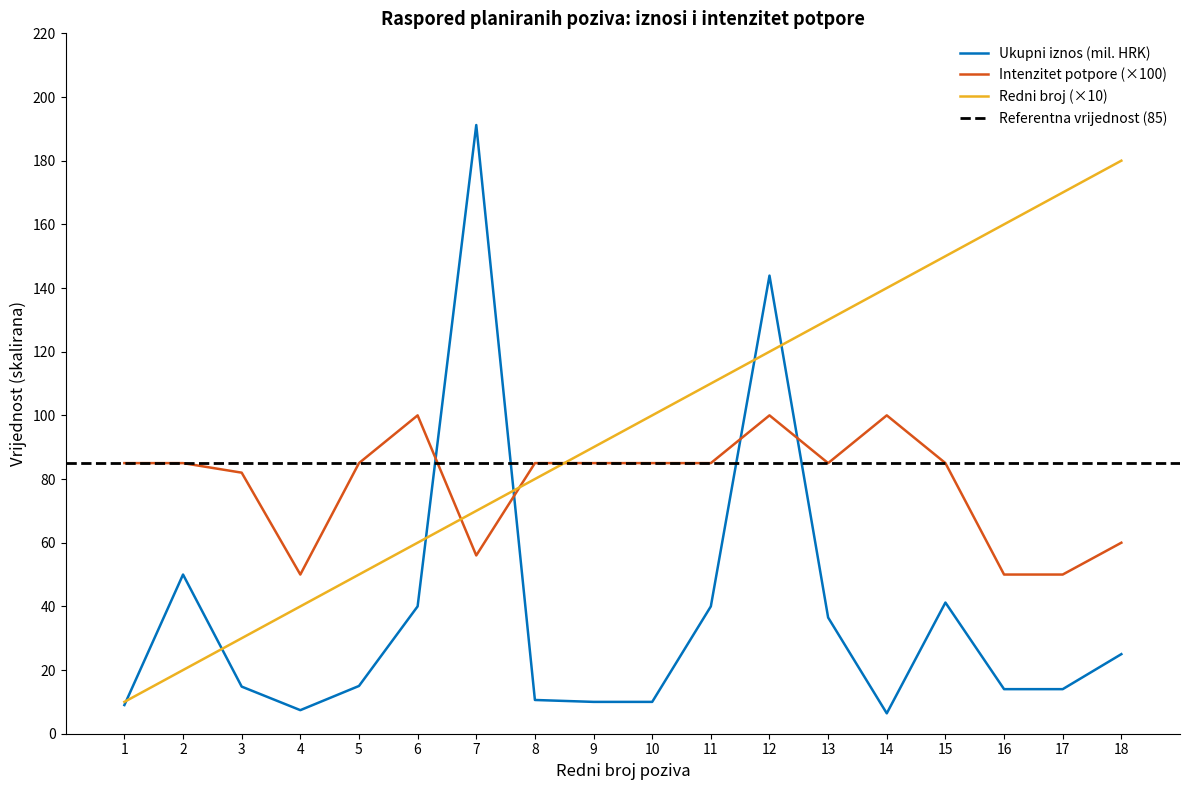

Where do Intenzitet potpore and Ukupni iznos (mil. HRK) first cross each other?

6 and 7